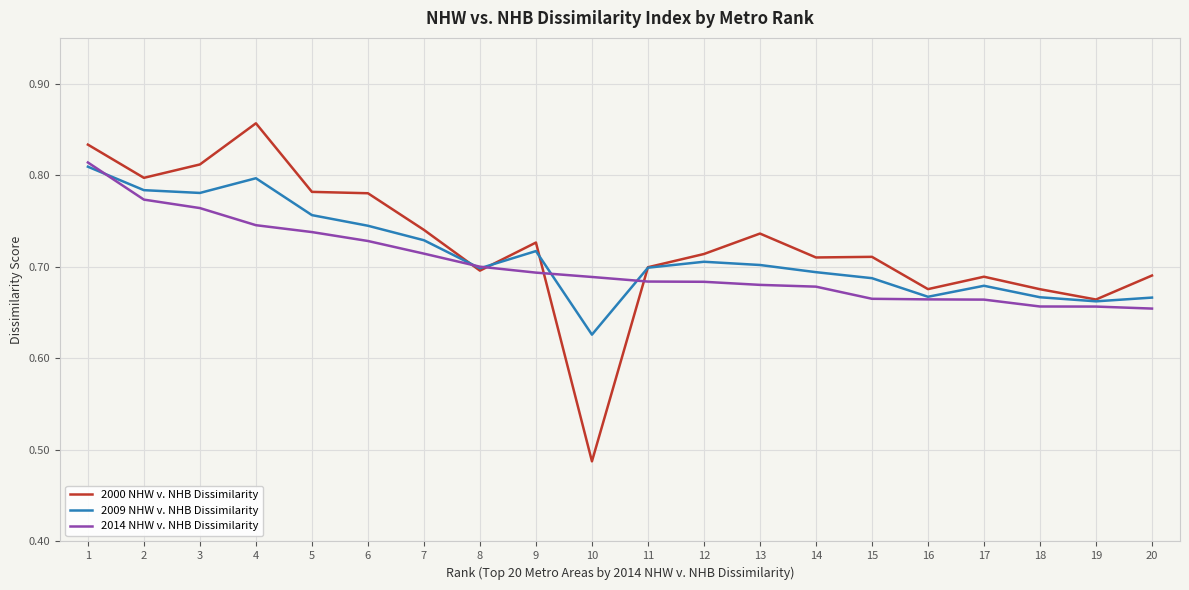

Is it true that 2009 NHW v. NHB Dissimilarity equals 0.8 at 3?

True